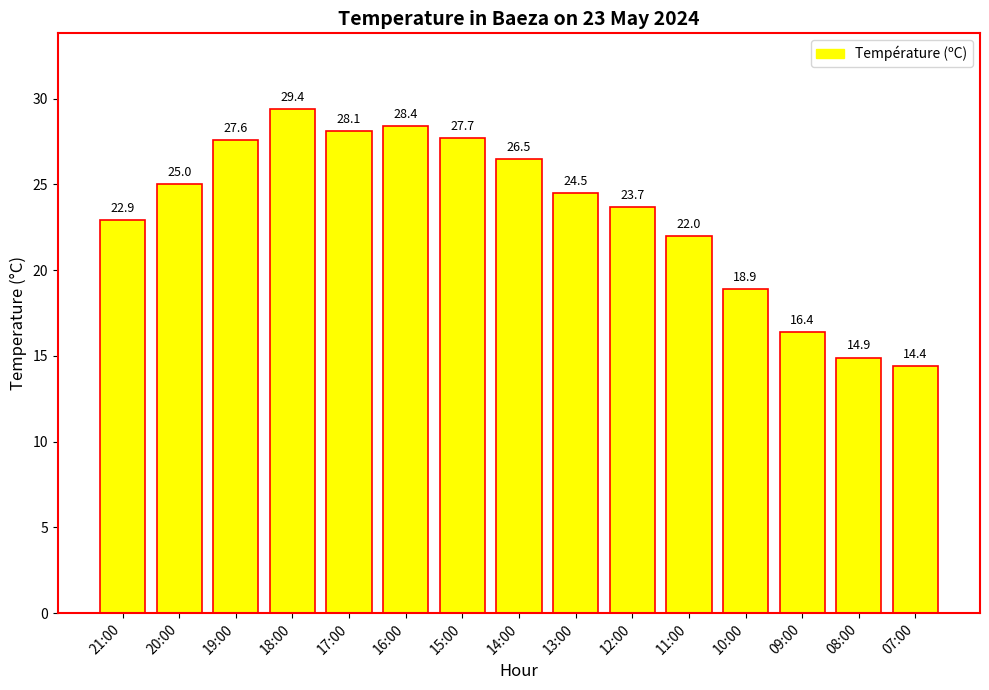

Does the chart contain any negative values?

No